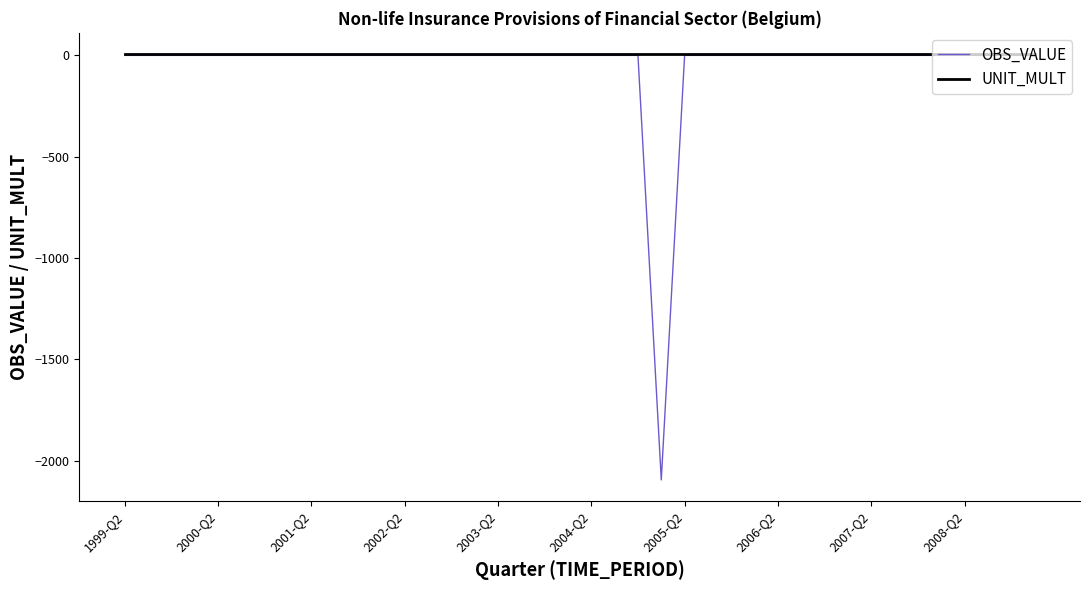

Which series has the widest spread of values?

OBS_VALUE